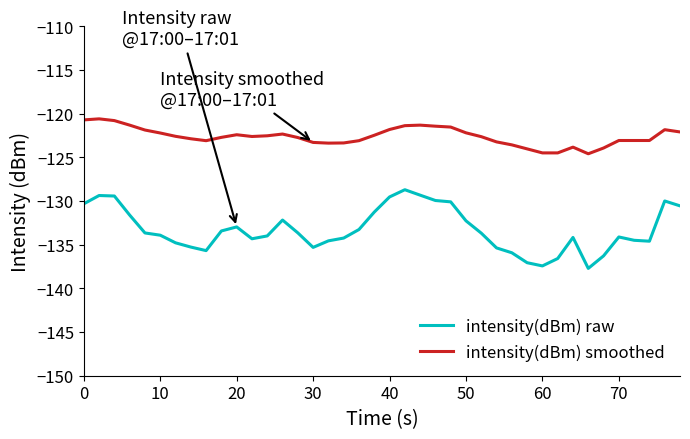

What is the lowest value of the intensity(dBm) smoothed series?

-124.6